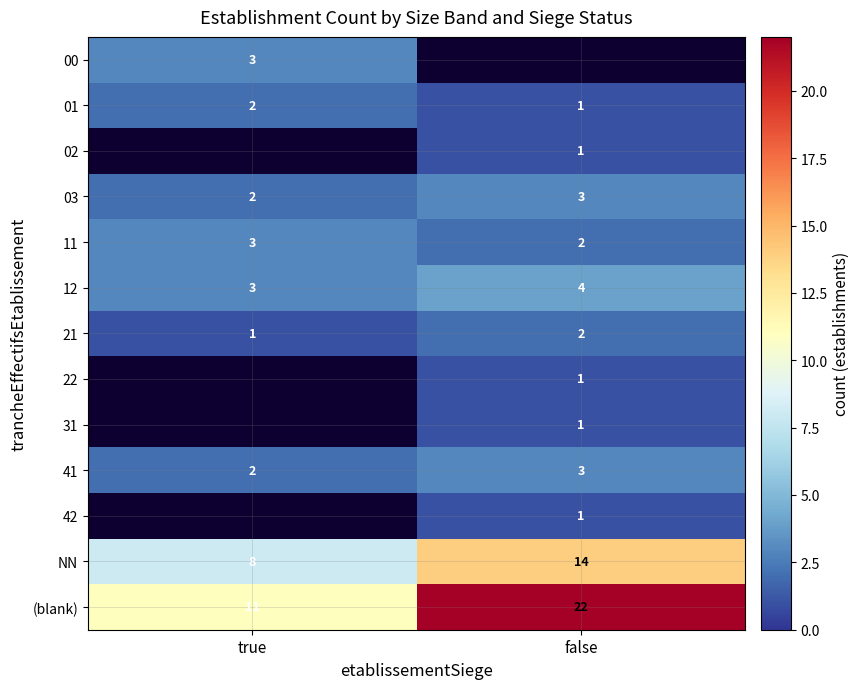

What is the spread (max minus min) of values at true?

10.0